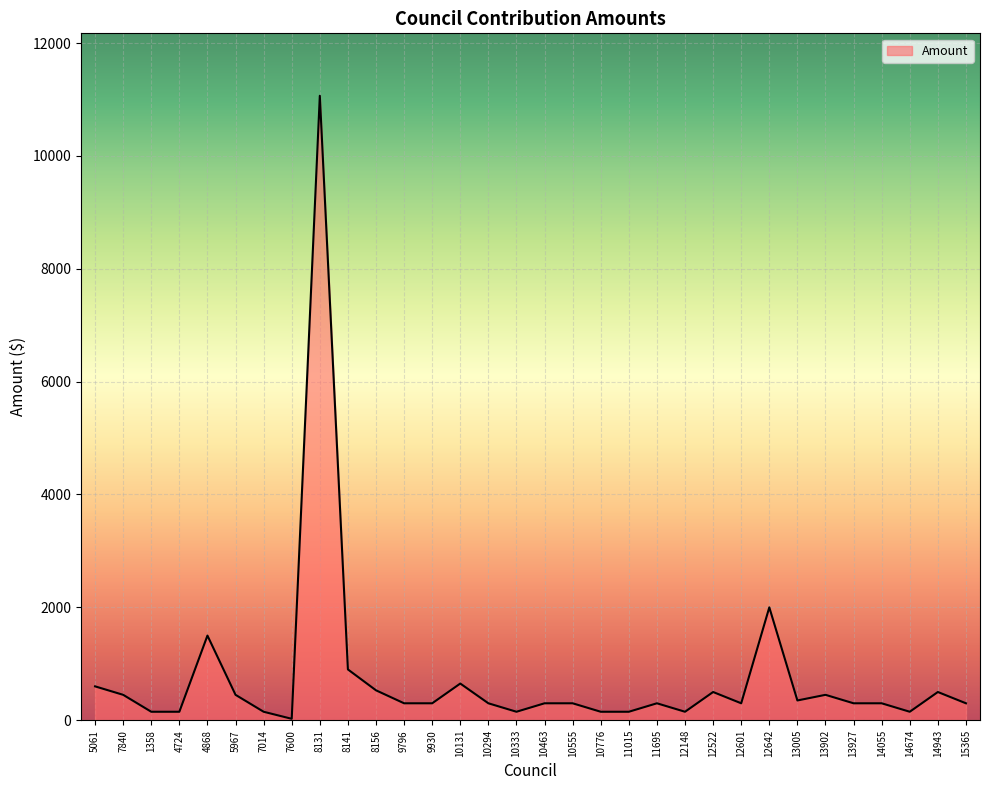

At which category does the chart reach its peak across all series?

8131